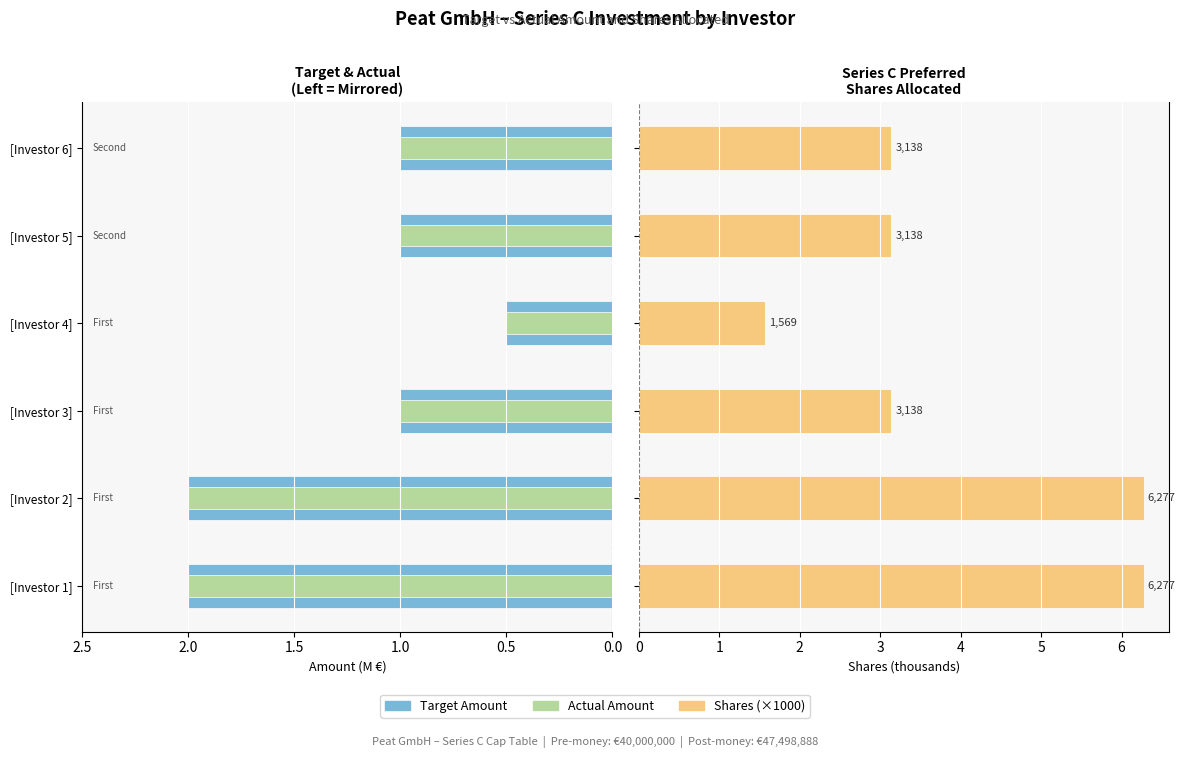

The value of Shares (×1000) at [Investor 5] is 3.1. True or false?

True